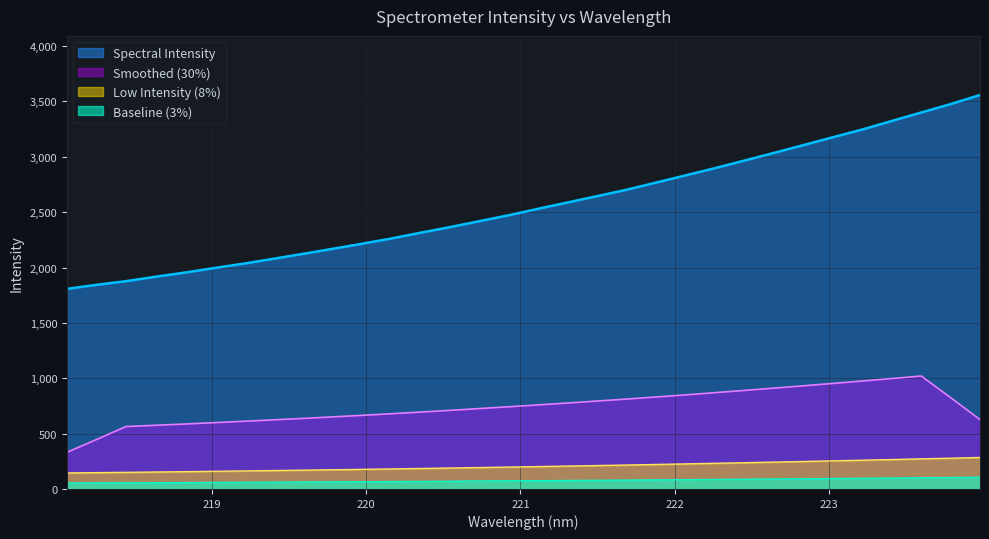

Rank the categories by value from highest to lowest.

223.9802, 223.7895, 223.5987, 223.408, 223.2172, 223.0264, 222.8355, 222.6447, 222.4538, 222.263, 222.0721, 221.8812, 221.6902, 221.4993, 221.3083, 221.1174, 220.9264, 220.7354, 220.5444, 220.3533, 220.1623, 219.9712, 219.7801, 219.589, 219.3979, 219.2067, 219.0156, 218.8244, 218.6332, 218.442, 218.2508, 218.0596